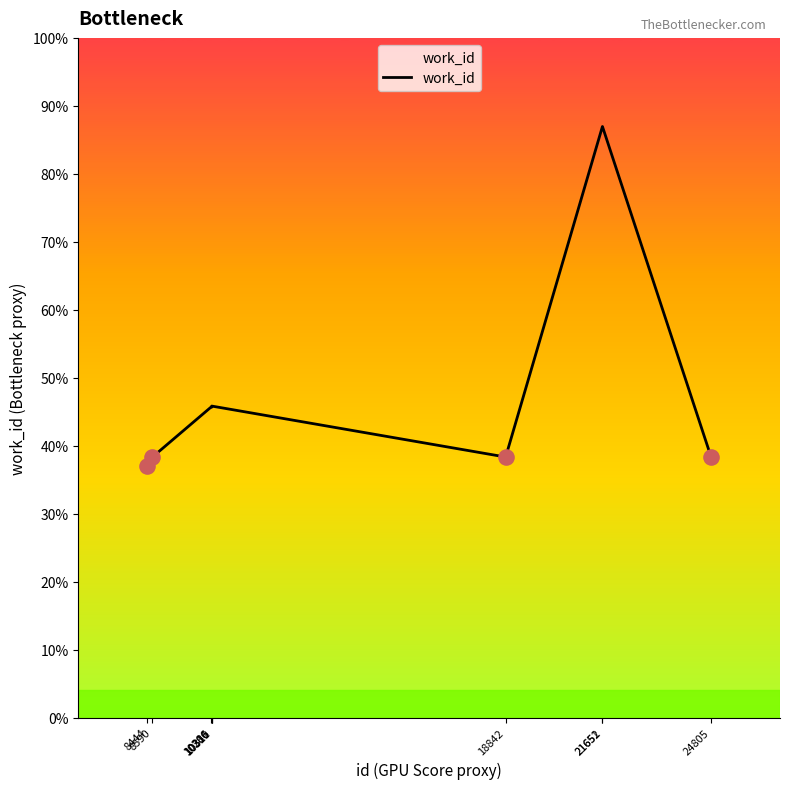

Between 10310 and 10286, which is larger?

10310